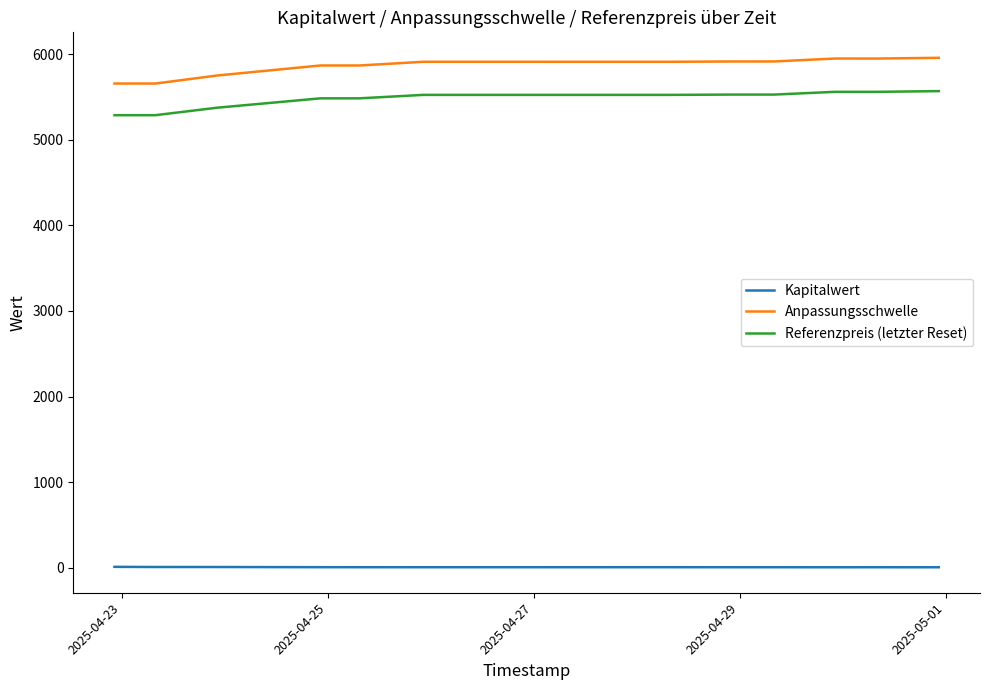

What is the highest value of the Referenzpreis (letzter Reset) series?

5569.1